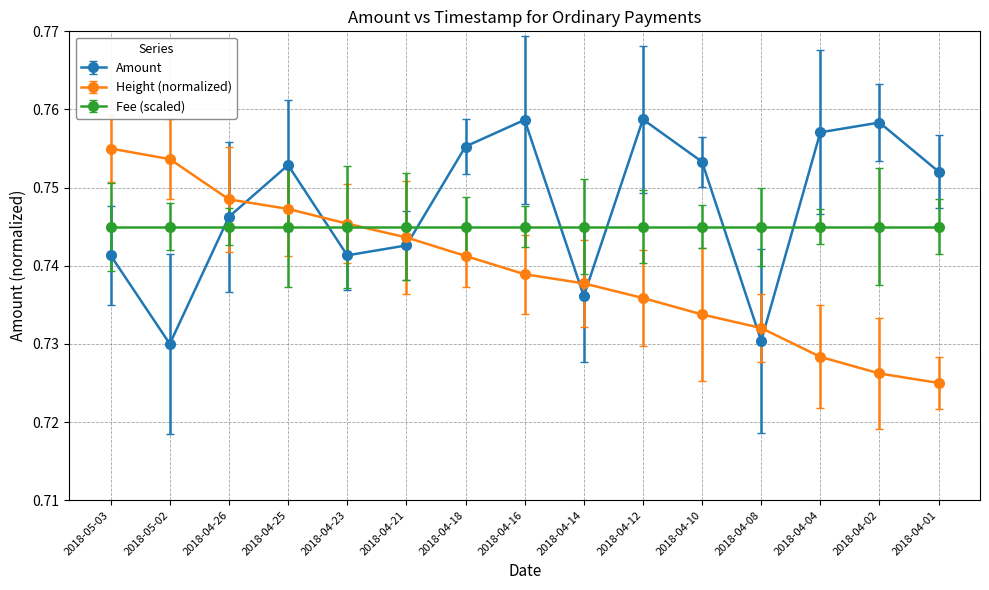

The value of Amount at 2018-04-08 is 0.3. True or false?

False